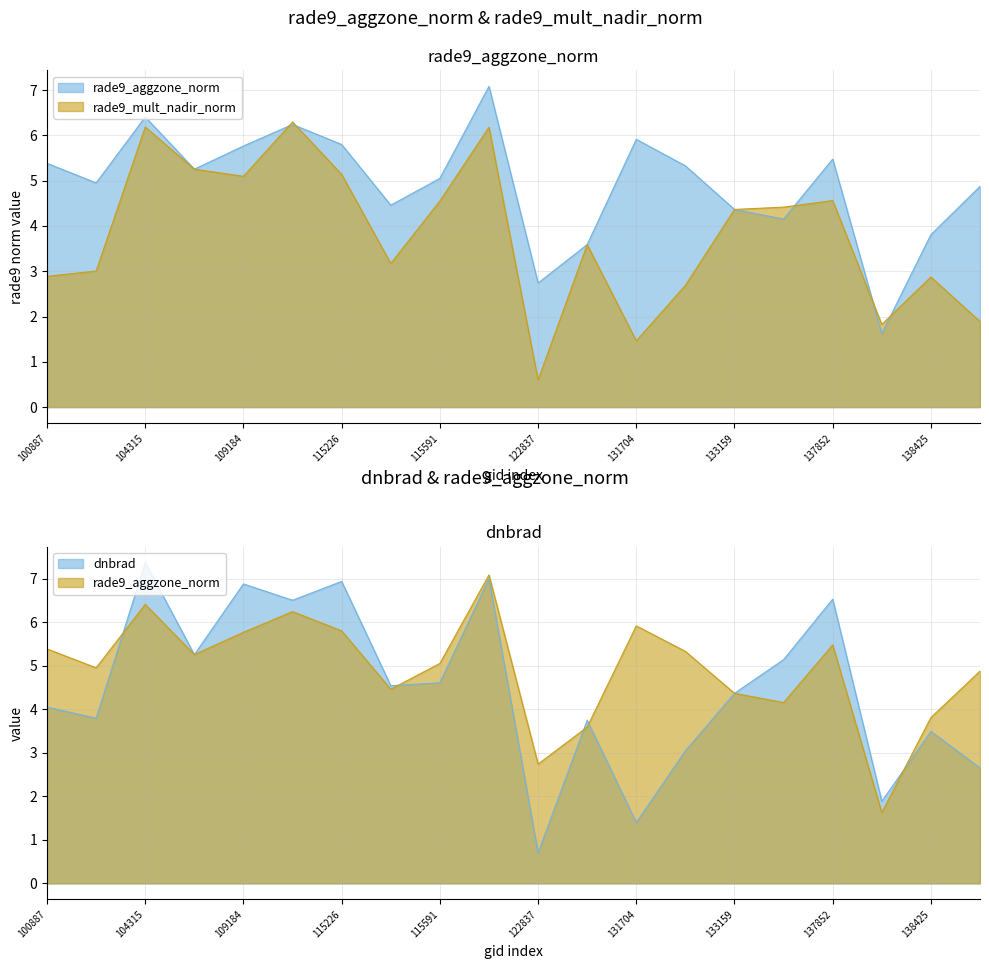

True or false: rade9_aggzone_norm and rade9_mult_nadir_norm cross at least once.

True